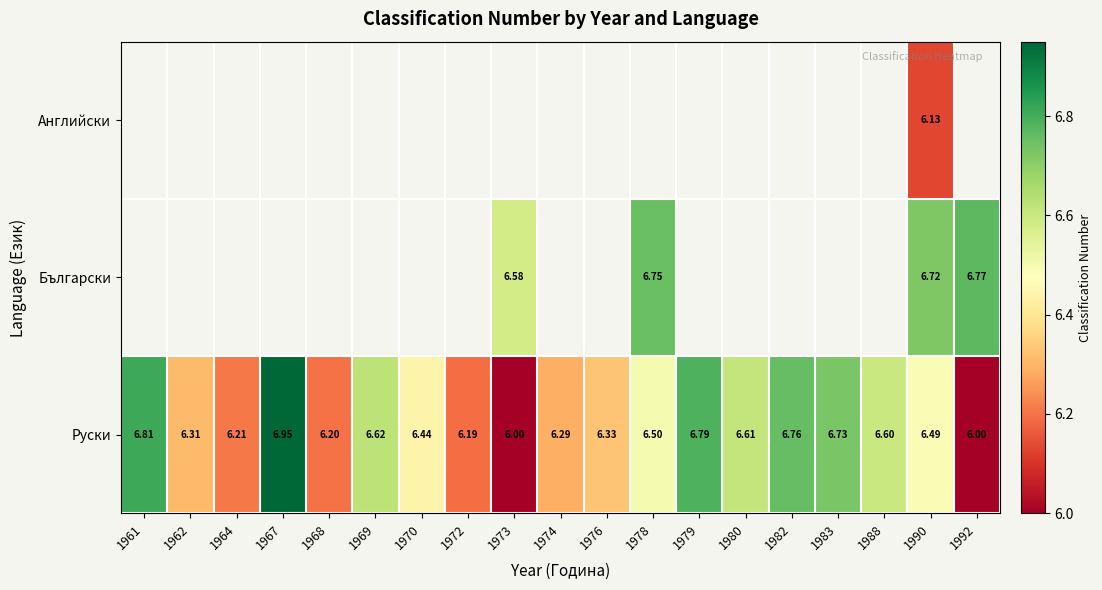

Which series has the largest range (max minus min)?

Руски